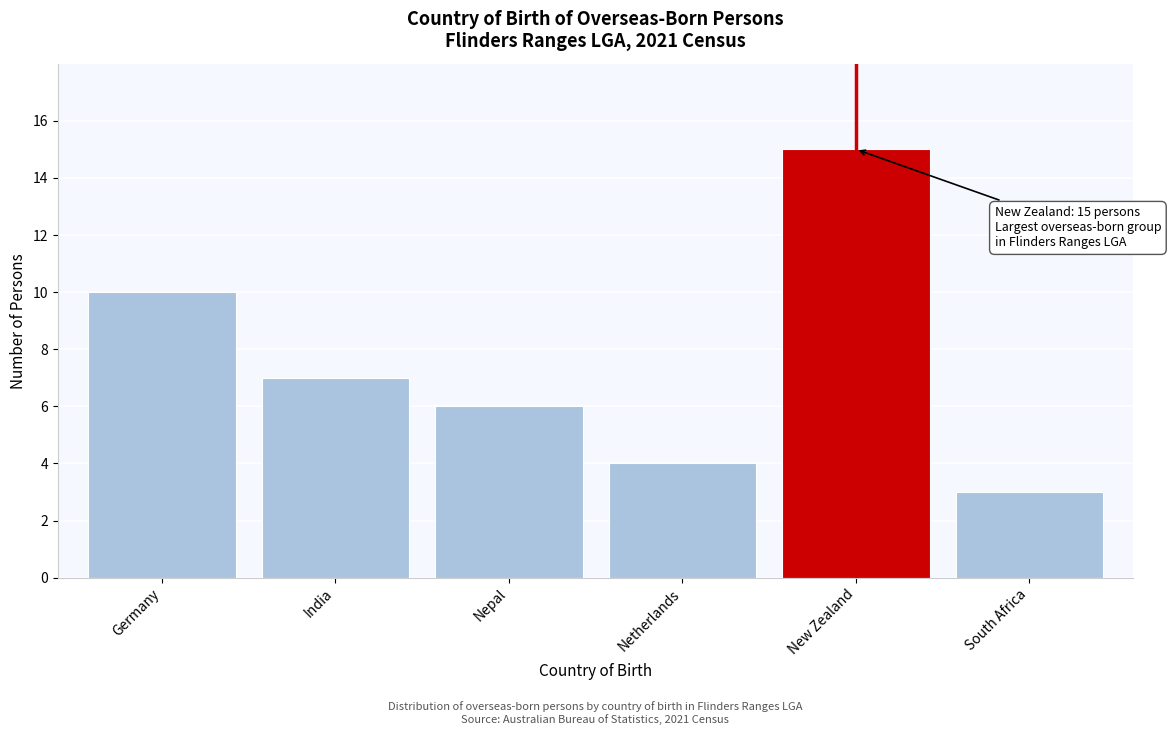

Reading left to right, what are all the values shown in this chart?

Germany=10	India=7	Nepal=6	Netherlands=4	New Zealand=15	South Africa=3